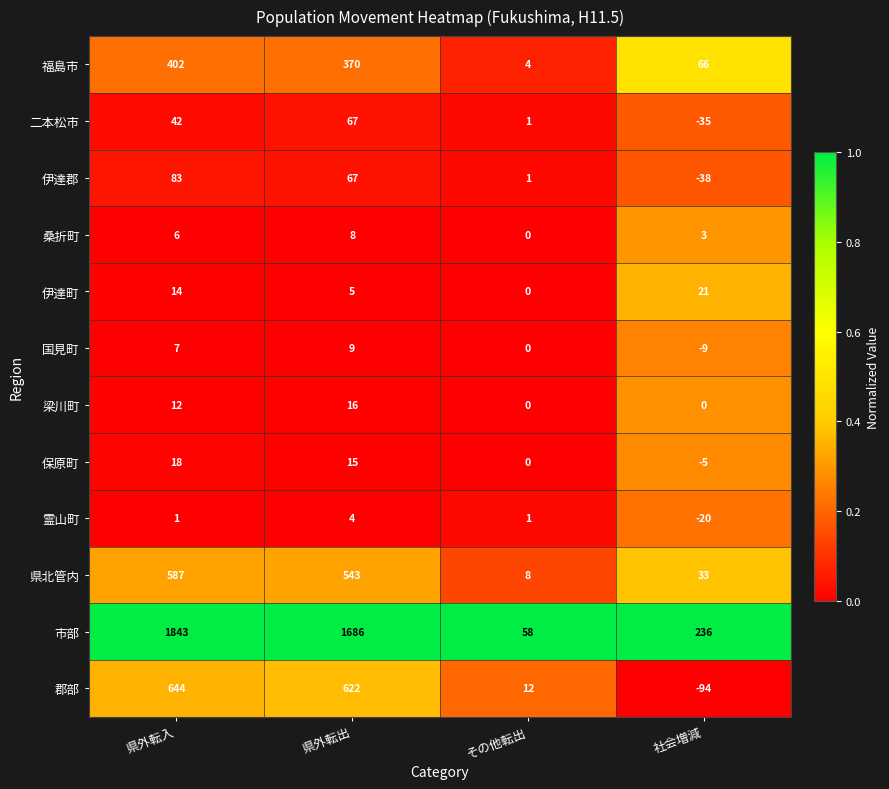

The 保原町 series shows 0 at その他転出. True or false?

True